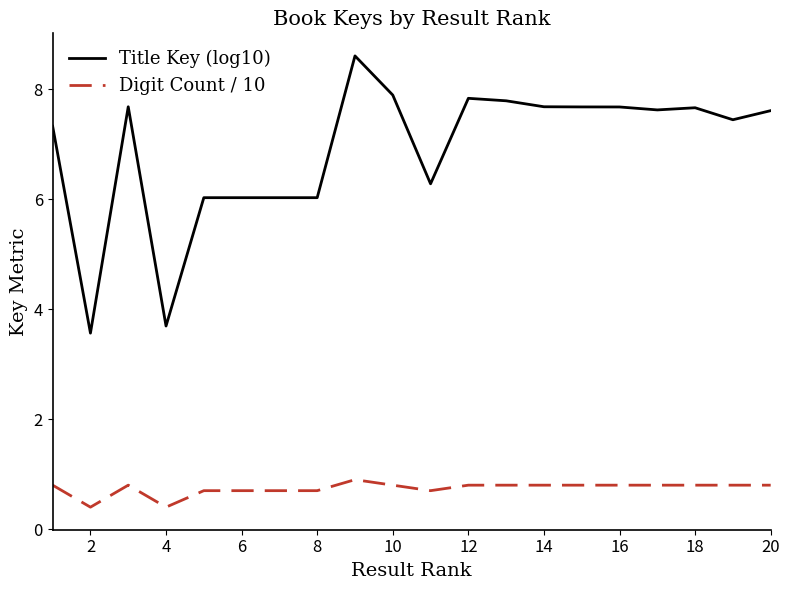

How many lines are shown in the chart?

2